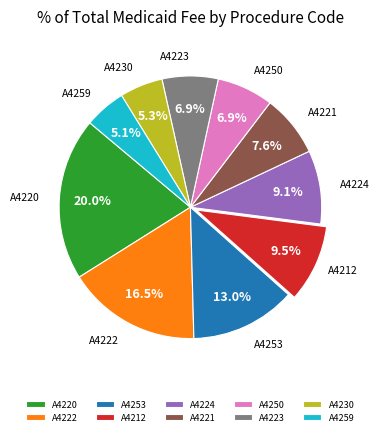

Which has a higher value, A4253 or A4224?

A4253